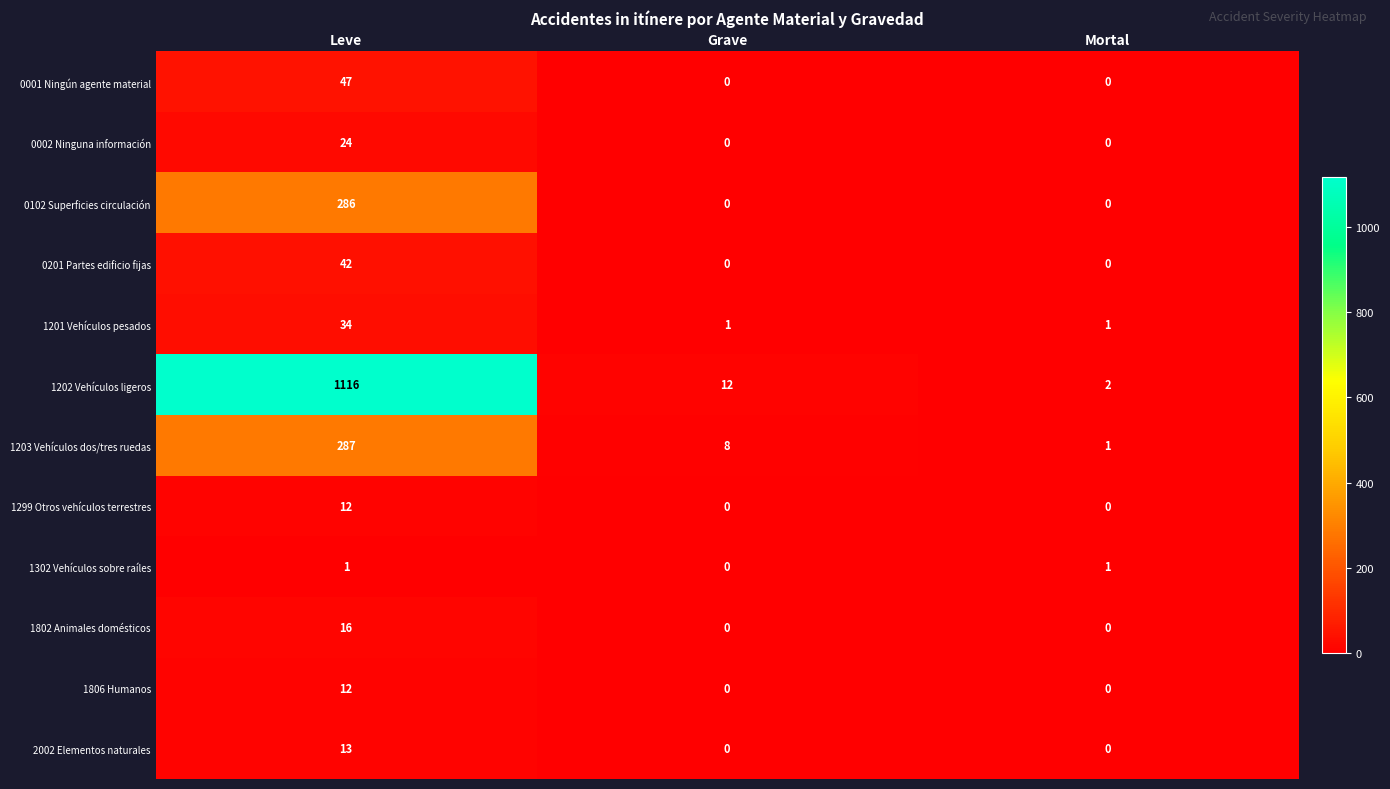

How many series are shown in this chart?

12